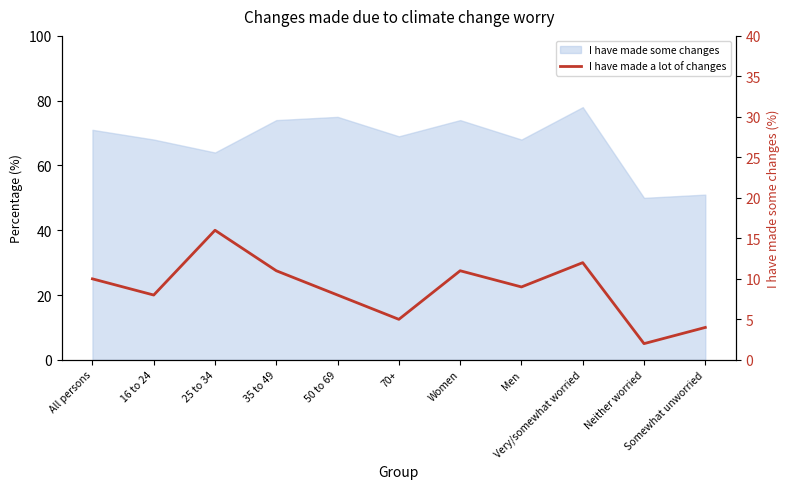

What is the label of the 6th point from the right?

70+